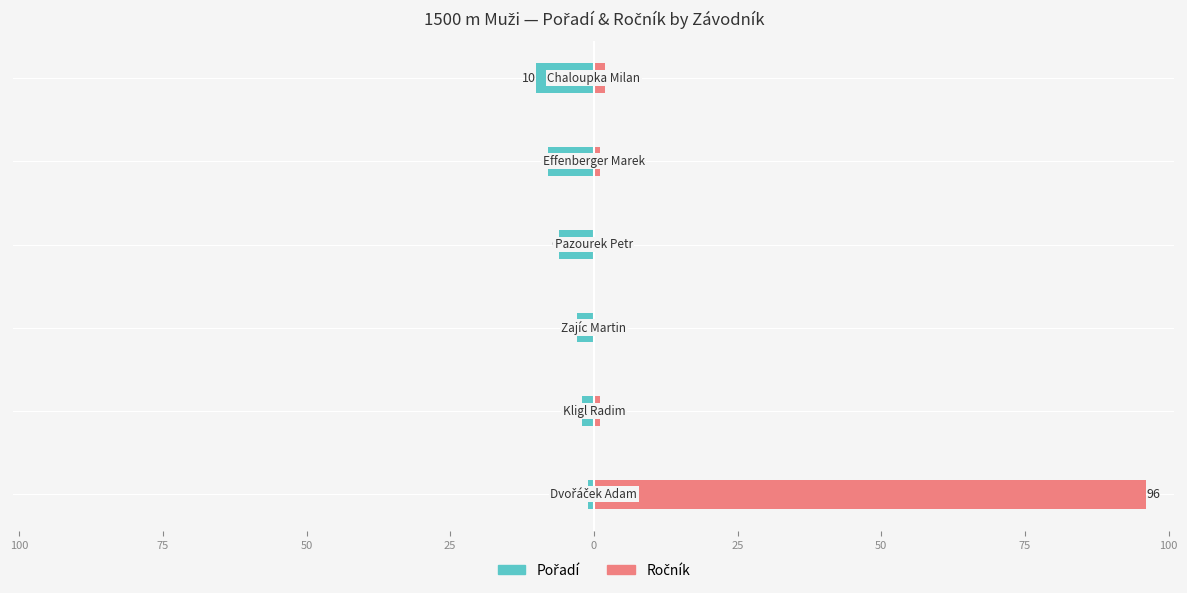

How many groups of bars are there?

6